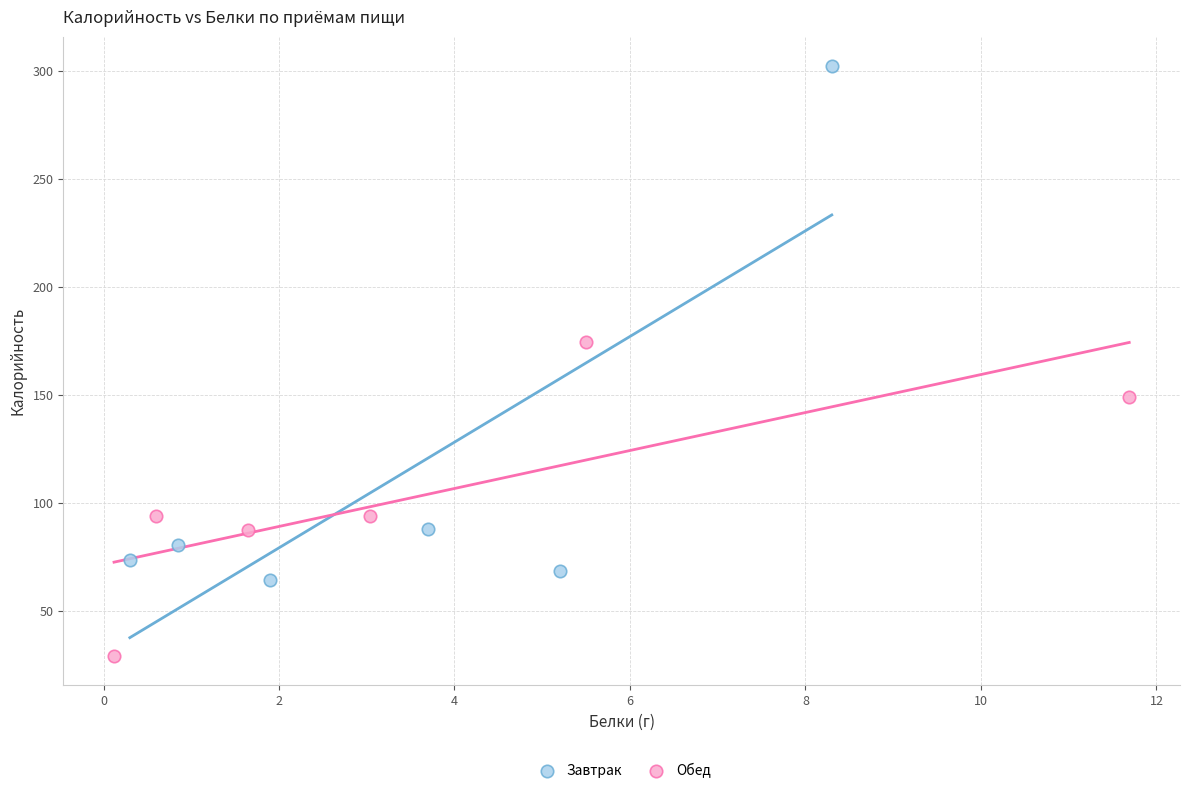

Which series has the widest spread of Y values?

Завтрак